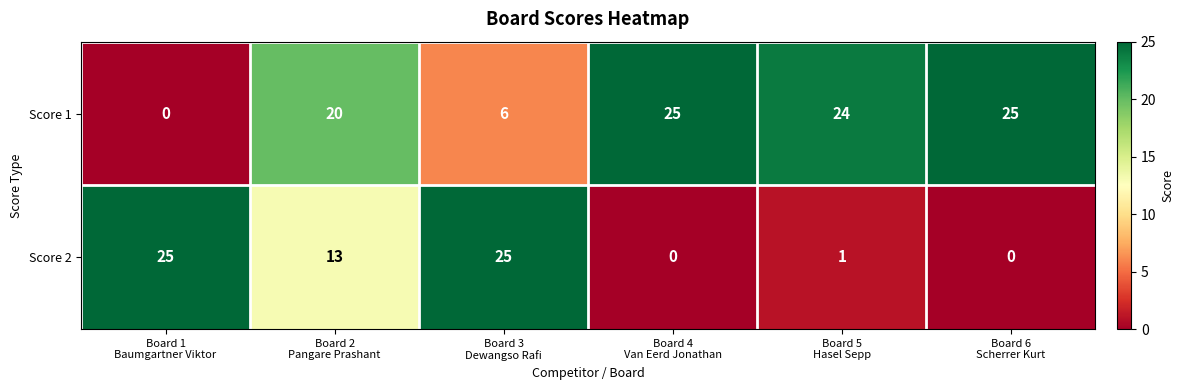

What is the average value of the Score 2 series?

11